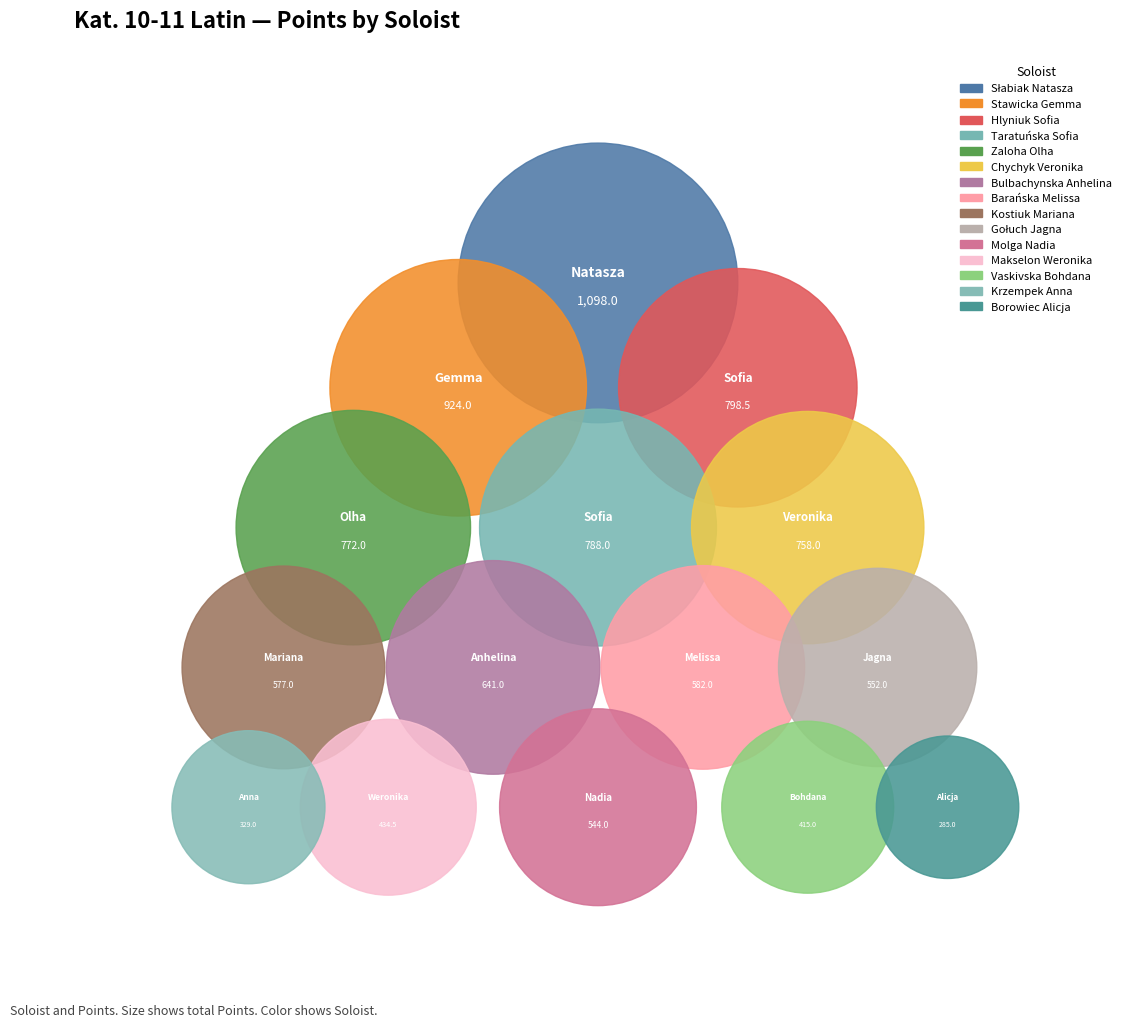

To the nearest percent, what is the combined percentage of 4 and 12?

13%